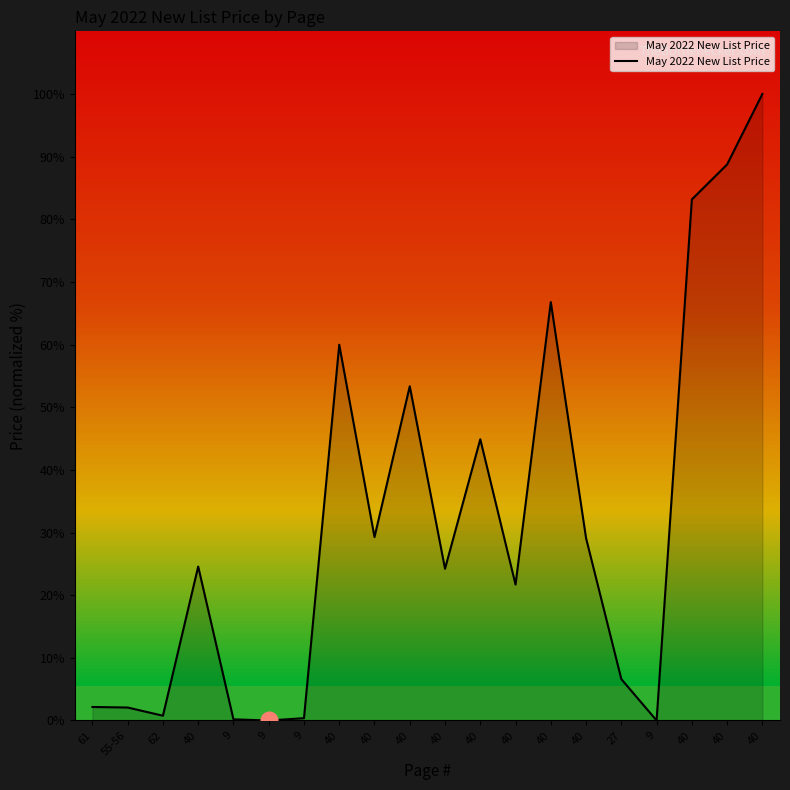

At which category does the data reach its first local peak?

40